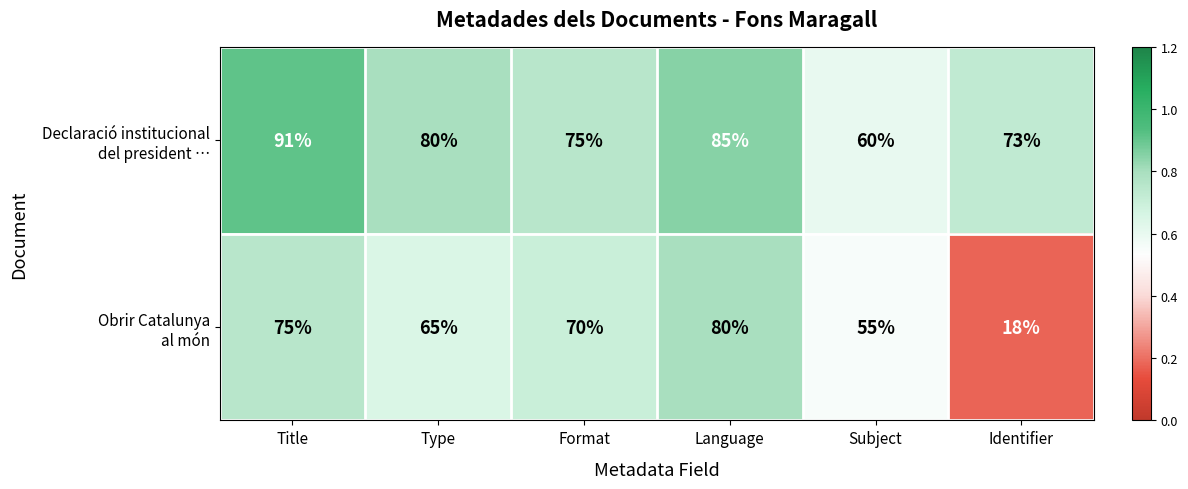

At which category does the chart reach its peak across all series?

Title